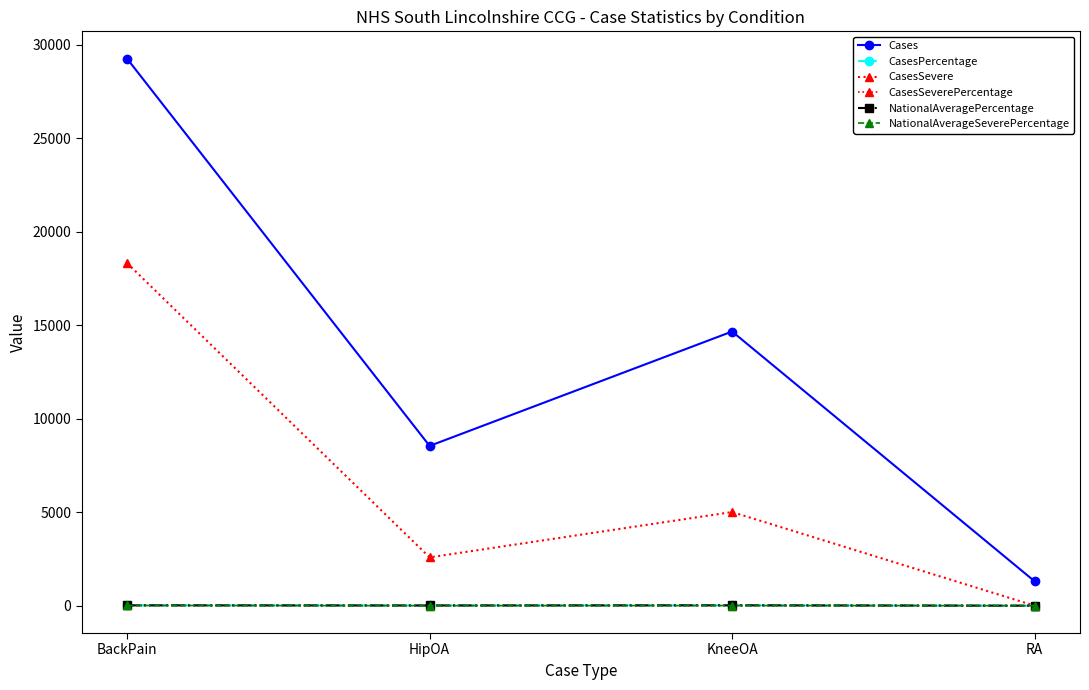

What is the difference between the maximum and minimum values in the CasesPercentage series?

18.1